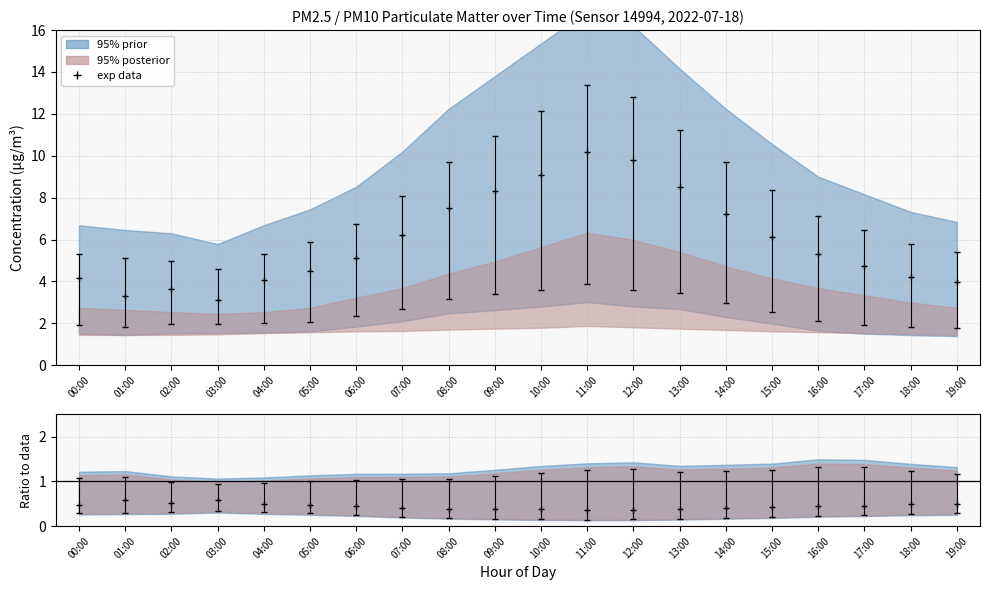

Reading left to right, what are all the values shown in this chart?

P1: 4.2	3.3	3.6	3.1	4.0	4.5	5.1	6.2	7.5	8.3	9.1	10.2	9.8	8.5	7.2	6.1	5.3	4.8	4.2	4.0
P2: 5.3	5.1	5.0	4.6	5.3	5.9	6.7	8.1	9.7	10.9	12.2	13.4	12.8	11.2	9.7	8.4	7.1	6.5	5.8	5.4
P1_upper: 1.9	1.8	2.0	2.0	2.0	2.1	2.4	2.7	3.2	3.4	3.6	3.9	3.6	3.4	3.0	2.5	2.1	1.9	1.8	1.8